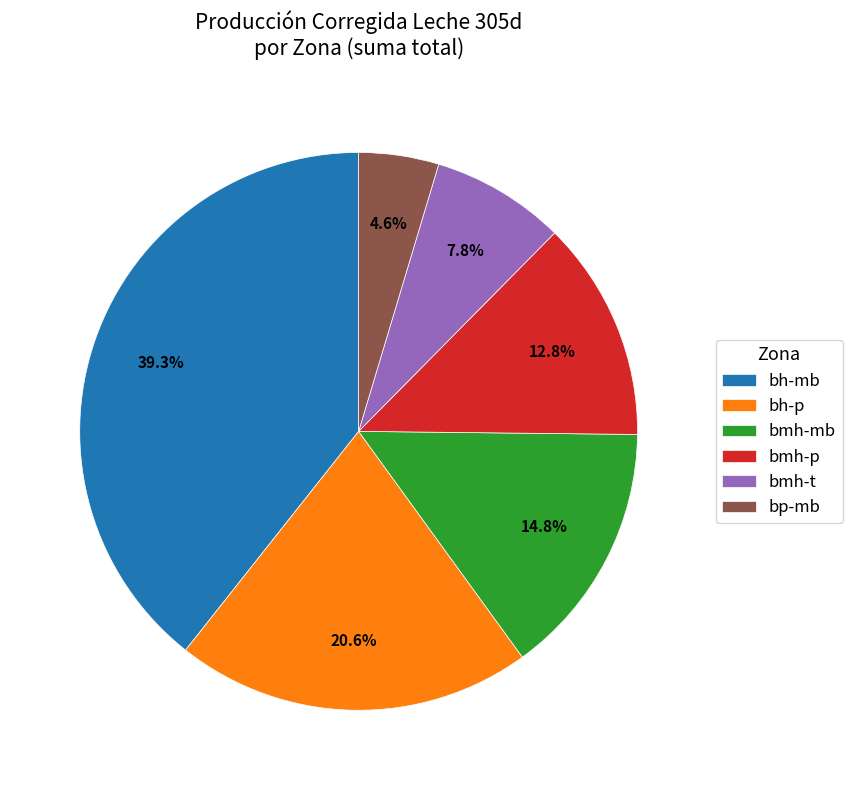

Is bp-mb the majority of the pie?

No